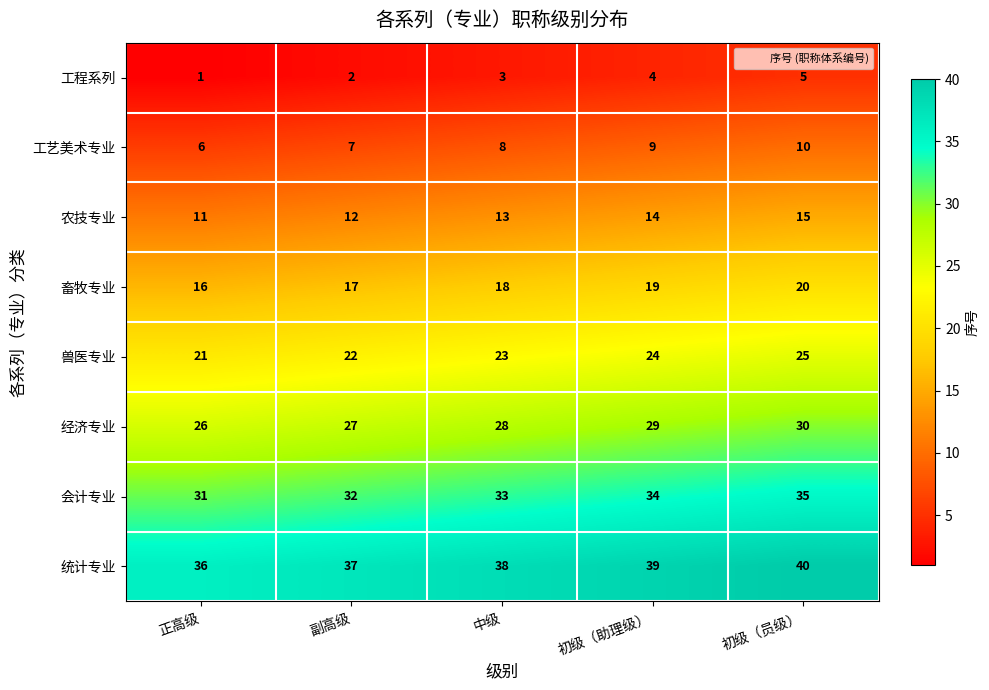

Which category has the lowest value across all series?

正高级